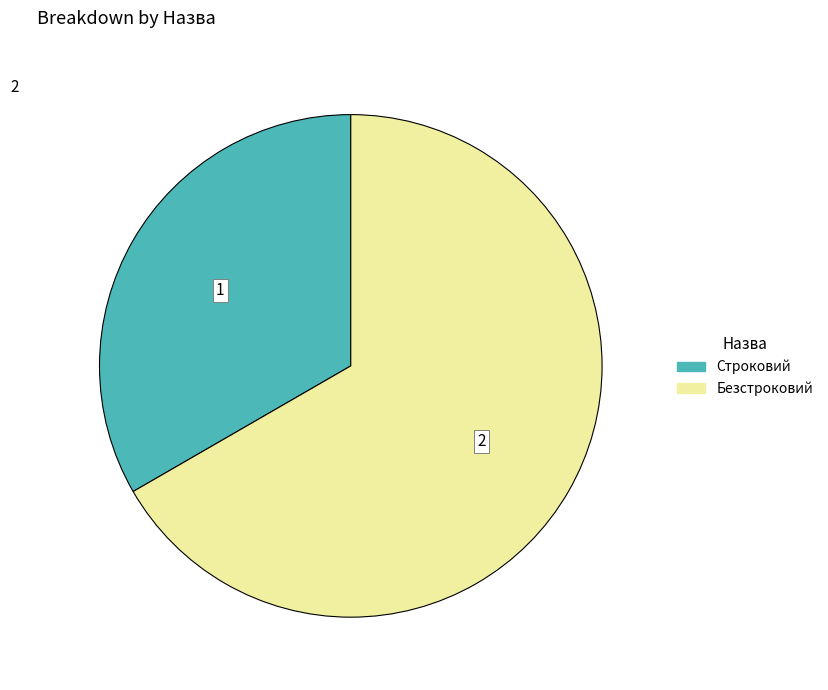

What is the majority slice?

Безстроковий